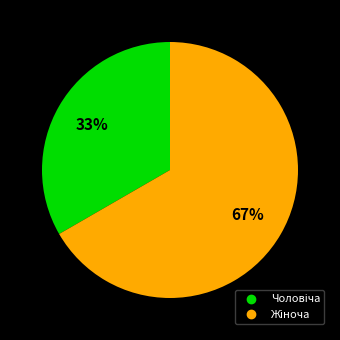

Is there any slice that represents more than half of the pie?

Yes